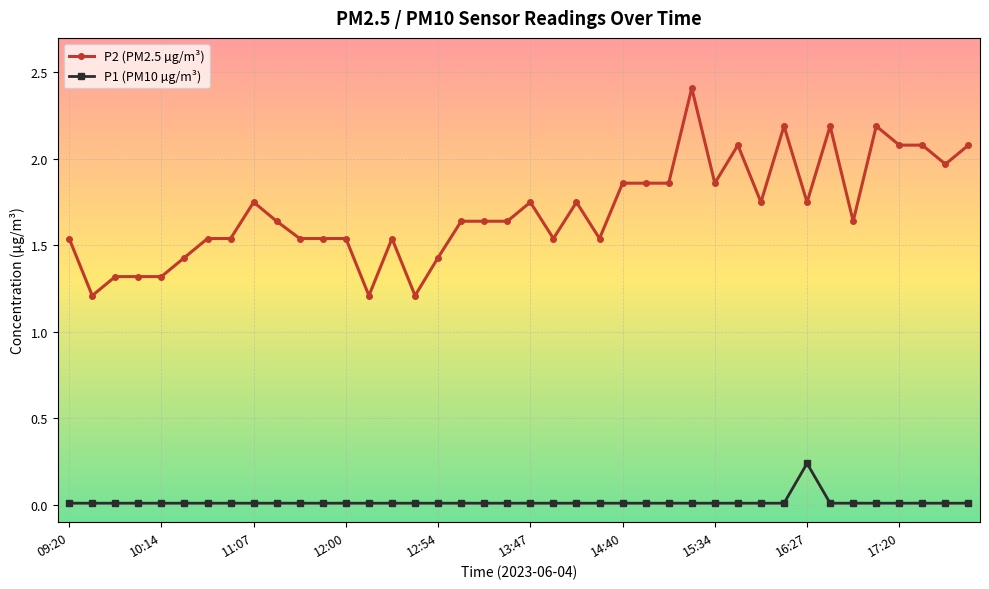

What is the maximum value for P2 (PM2.5 µg/m³)?

2.4